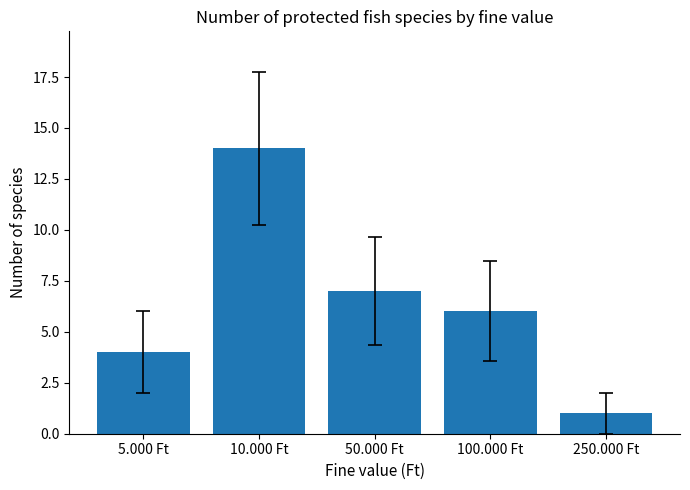

Reading left to right, extract all data points from this chart.

4	14	7	6	1